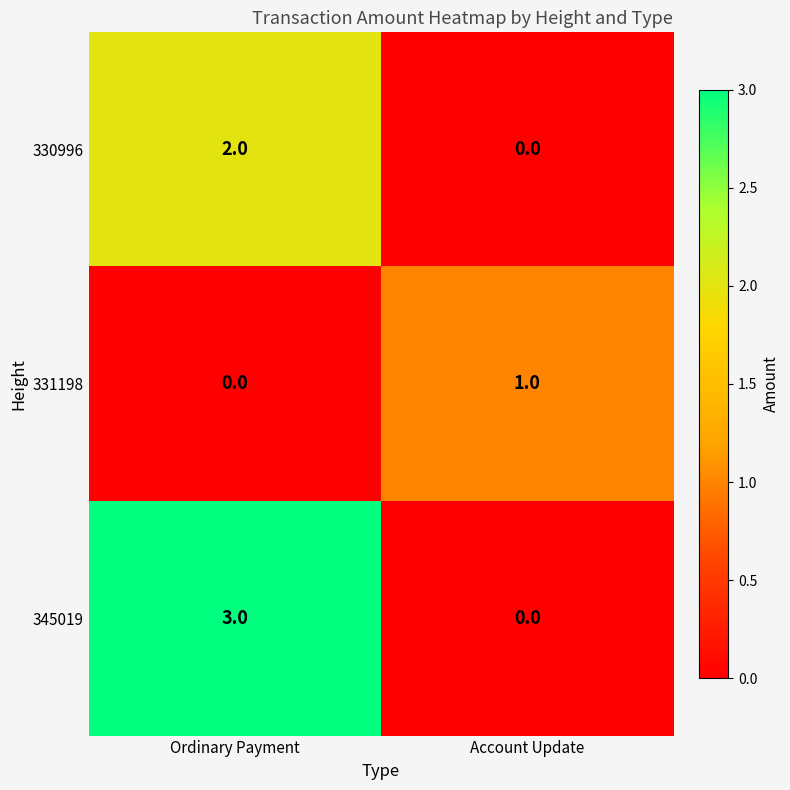

Reading right to left, list all the values displayed in this chart.

330996: Account Update=0	Ordinary Payment=2
331198: Account Update=1	Ordinary Payment=0
345019: Account Update=0	Ordinary Payment=3